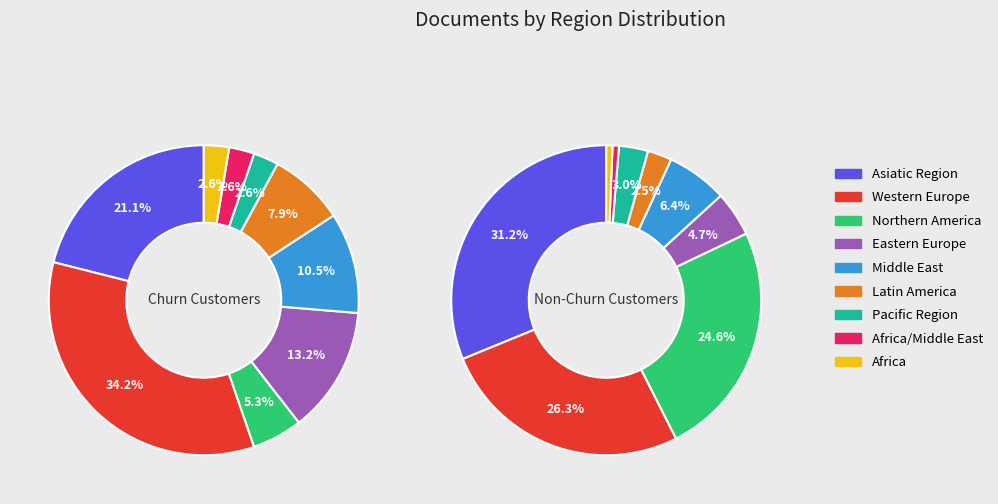

Does Pacific Region represent more than half of the total?

No